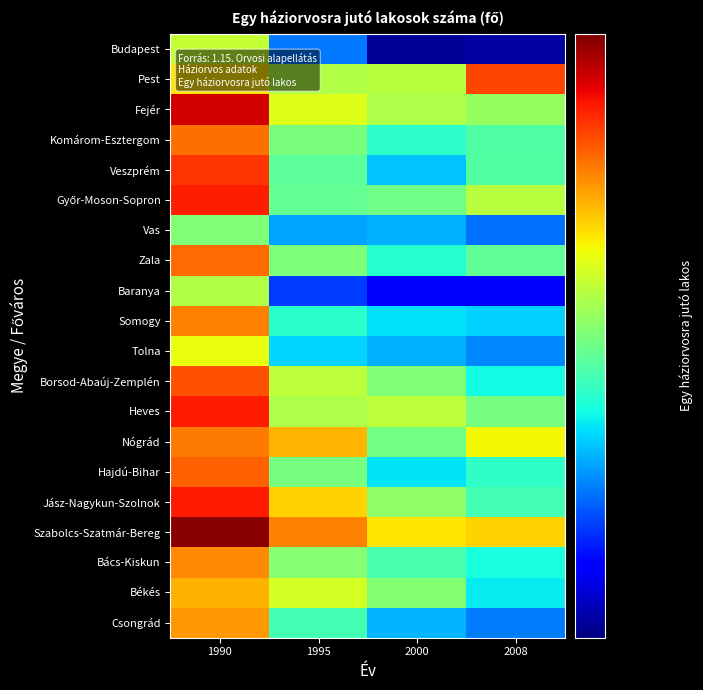

Which label corresponds to the largest value in the chart?

1990